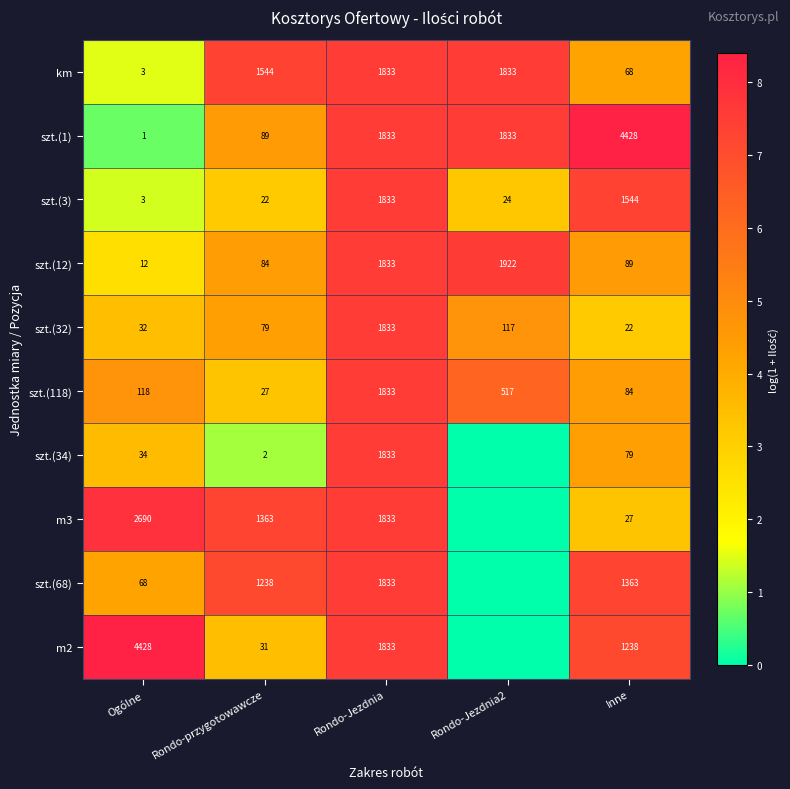

Which category has the lowest value in the szt.(32) series?

Inne